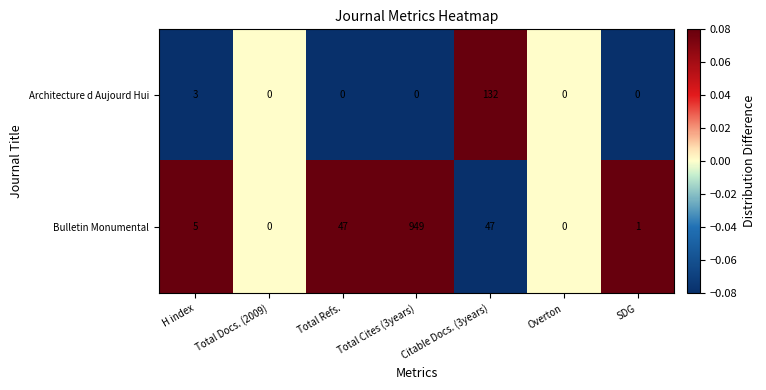

Is it true that Bulletin Monumental equals 1637 at Total Cites (3years)?

False